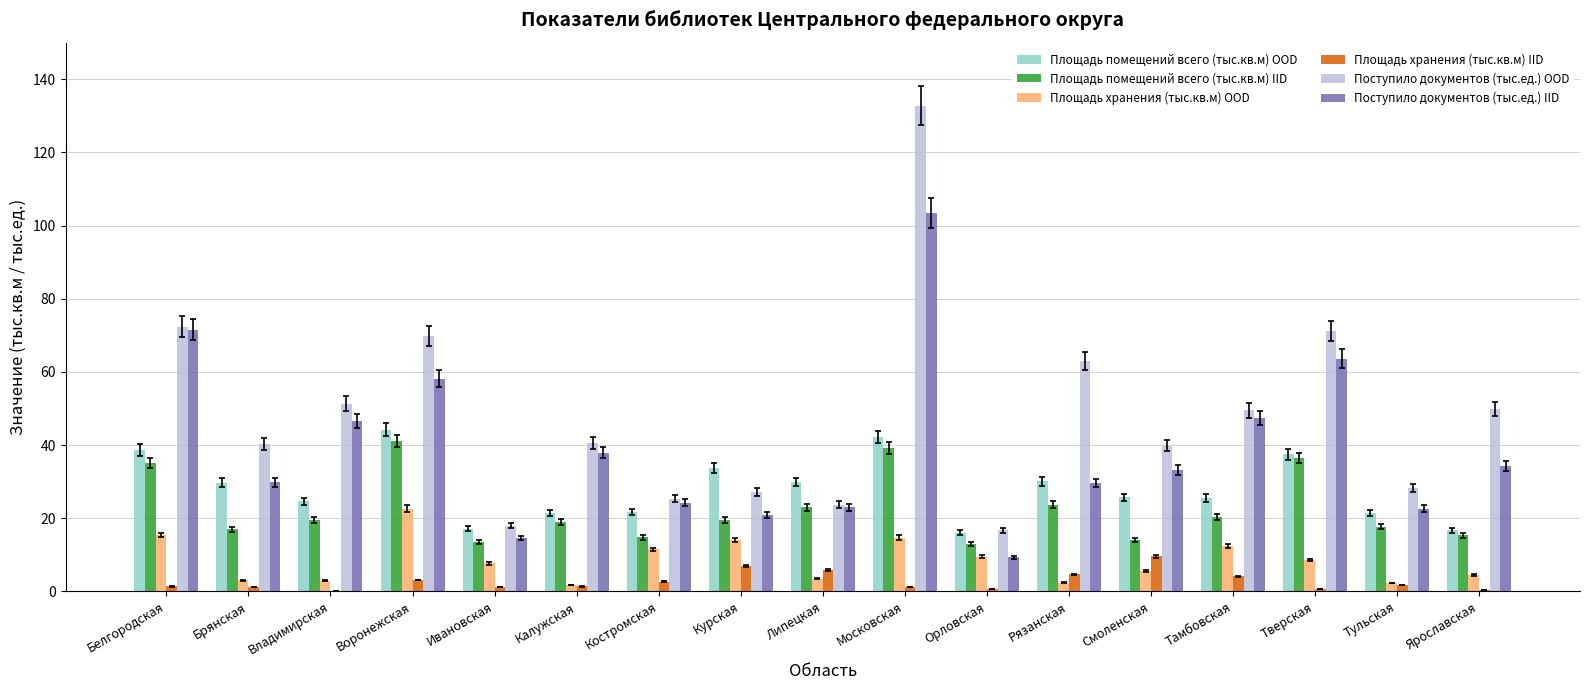

What is the total value across all series at Липецкая?

108.9